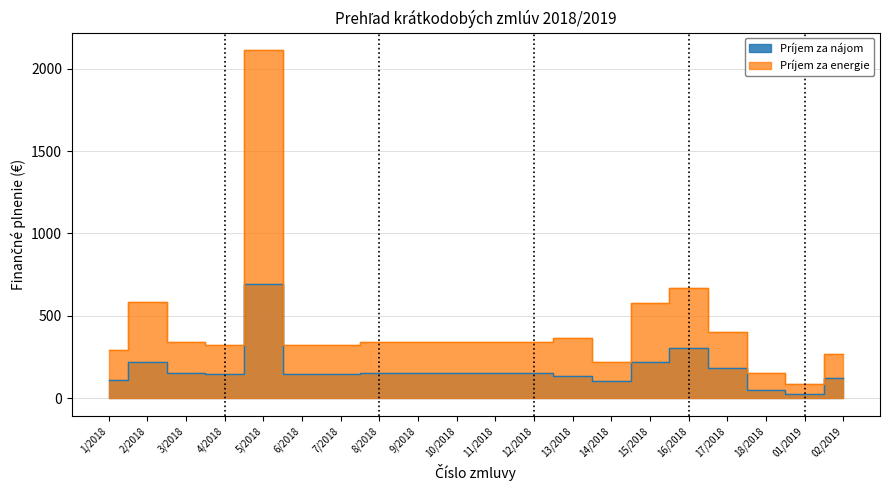

Is the value of Príjem za energie at 2/2018 greater than the value of Príjem za nájom at 17/2018?

Yes